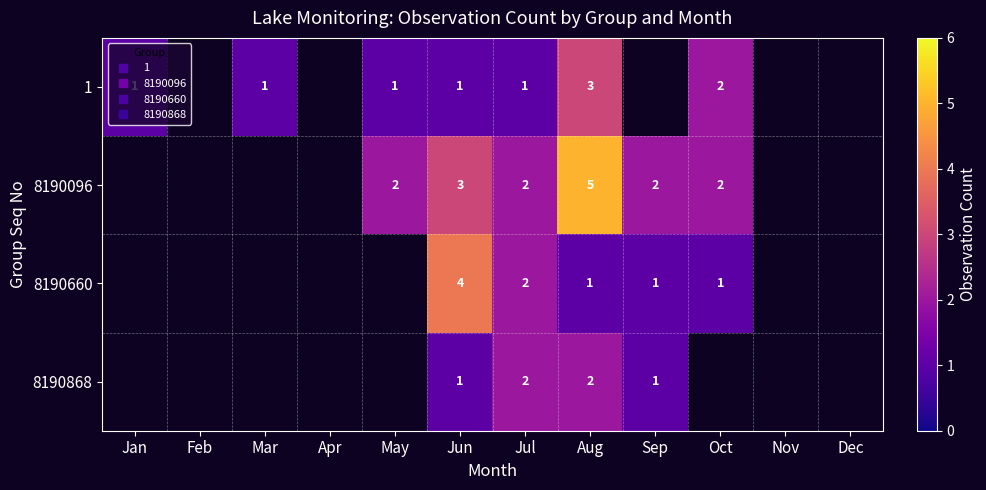

List the series in order of their overall mean, highest first.

1, 8190096, 8190660, 8190868